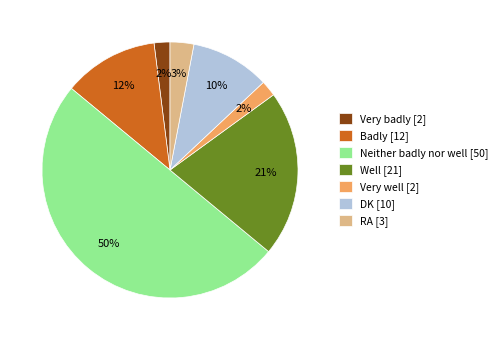

Count the number of slices in the pie.

7